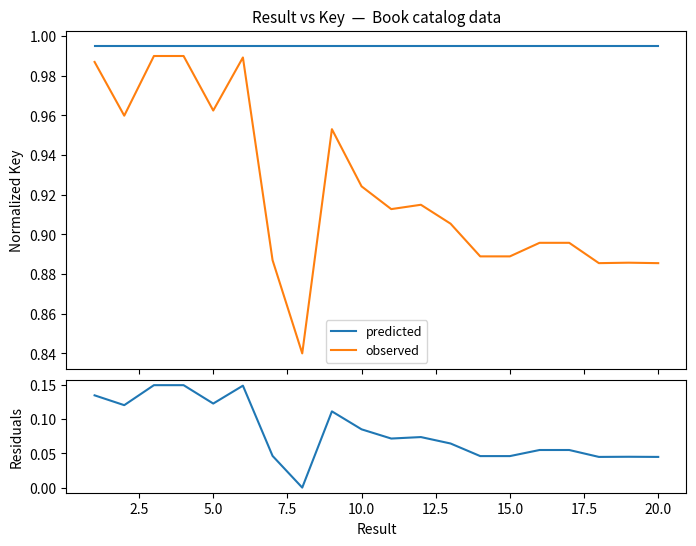

True or false: residuals and observed intersect in this chart.

False